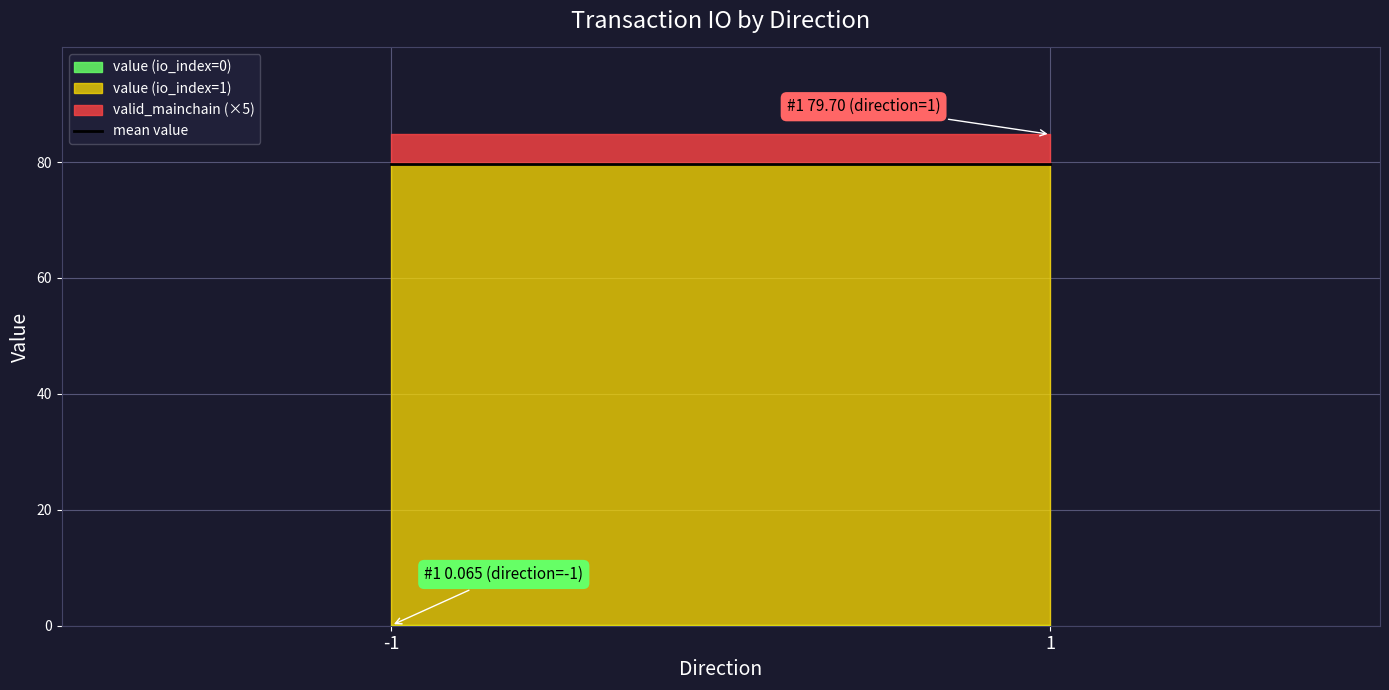

At which label is valid_mainchain closest to 1?

-1